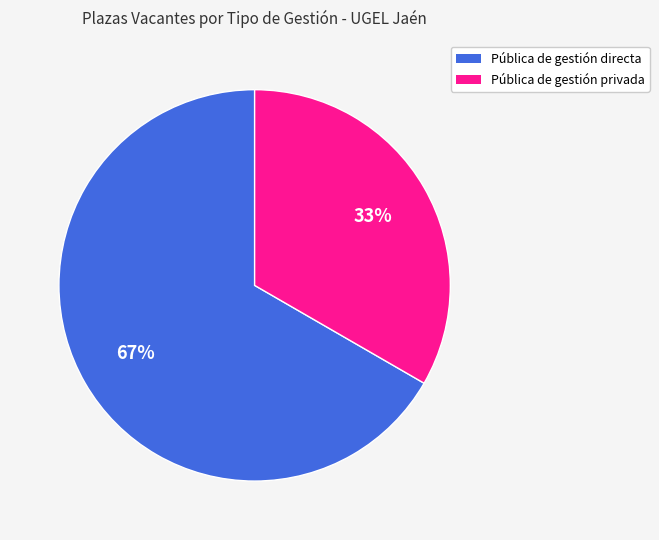

Do Pública de gestión privada and Pública de gestión directa together represent more than half of the pie?

Yes